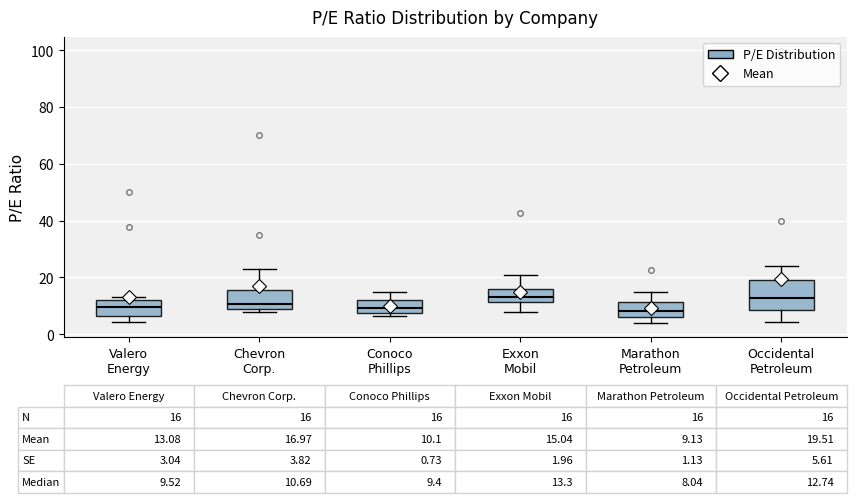

Comparing the boxes themselves (not the whiskers), which one is the tallest?

Occidental Petroleum